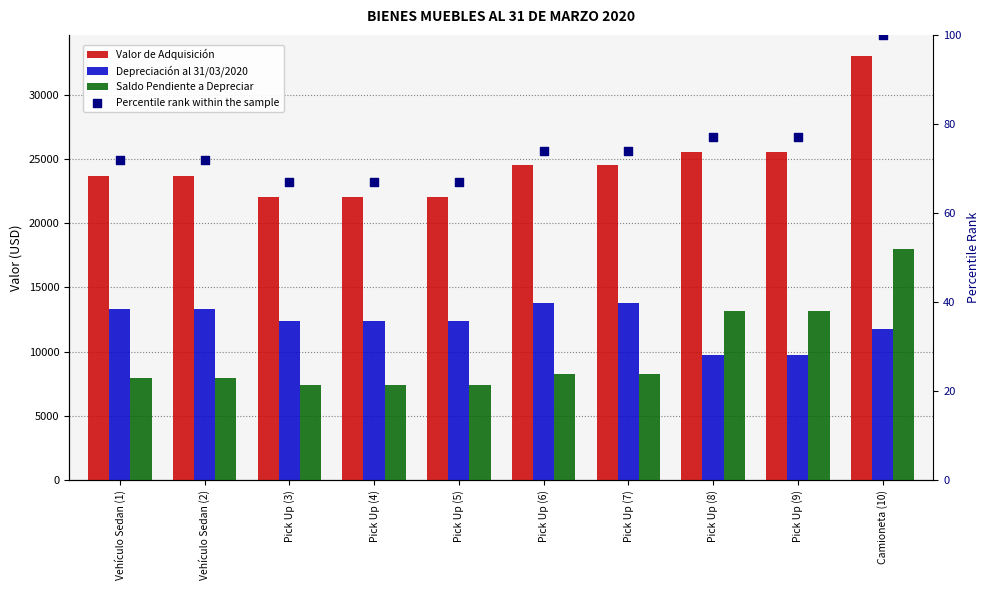

Which series reaches the maximum Y coordinate?

Valor de Adquisición